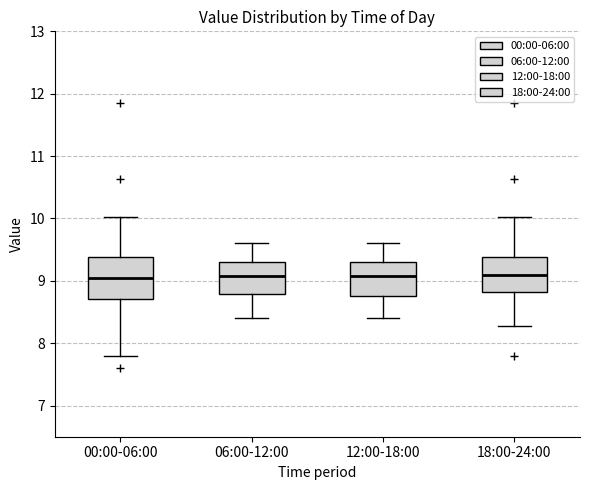

Reading left to right, transcribe this box plot: for each box, give where its median line is, the range the box spans, and where its two whiskers end, as read against the y-axis. The values are not printed on the chart, so give them approximately, as read against the axis.

00:00-06:00: median 9.0, box 8.7 to 9.4, whiskers 7.8 to 10.0
06:00-12:00: median 9.1, box 8.8 to 9.3, whiskers 8.4 to 9.6
12:00-18:00: median 9.1, box 8.8 to 9.3, whiskers 8.4 to 9.6
18:00-24:00: median 9.1, box 8.8 to 9.4, whiskers 8.3 to 10.0